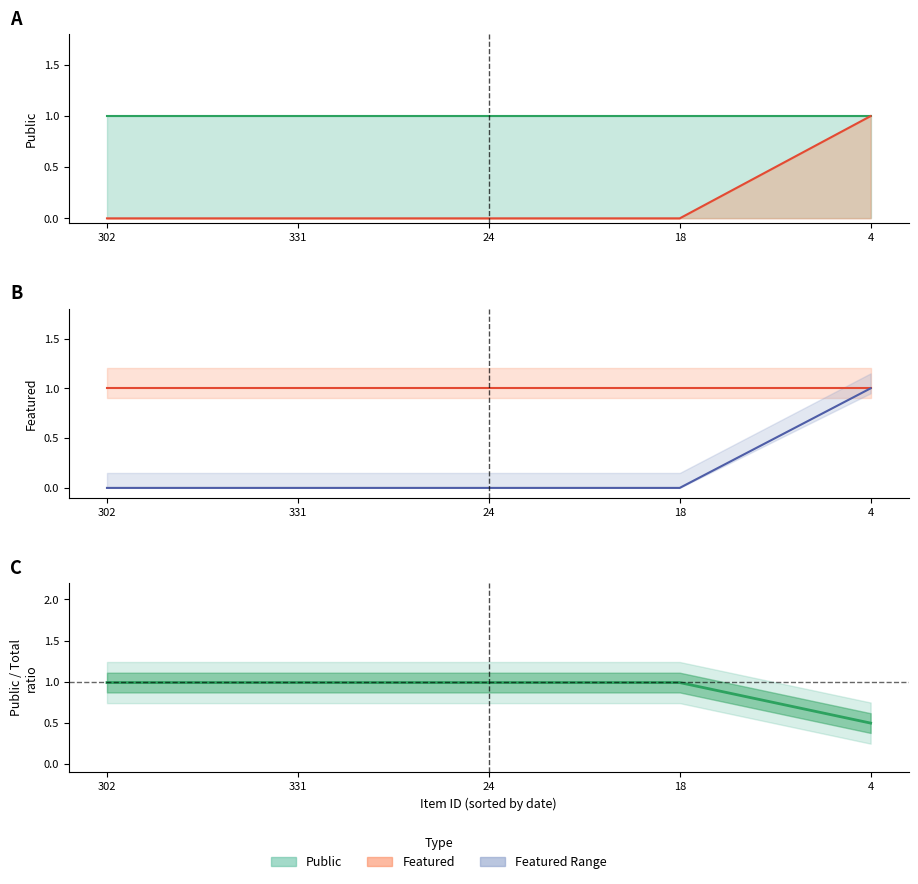

At which label is public closest to 1?

302